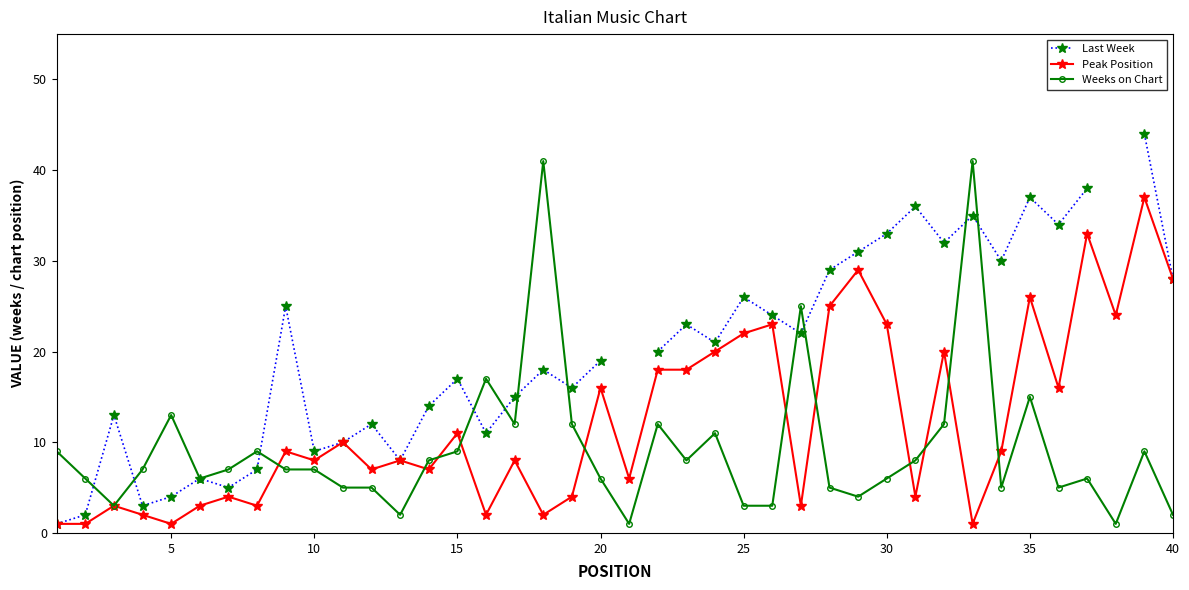

What is the highest value of the Peak Position series?

37